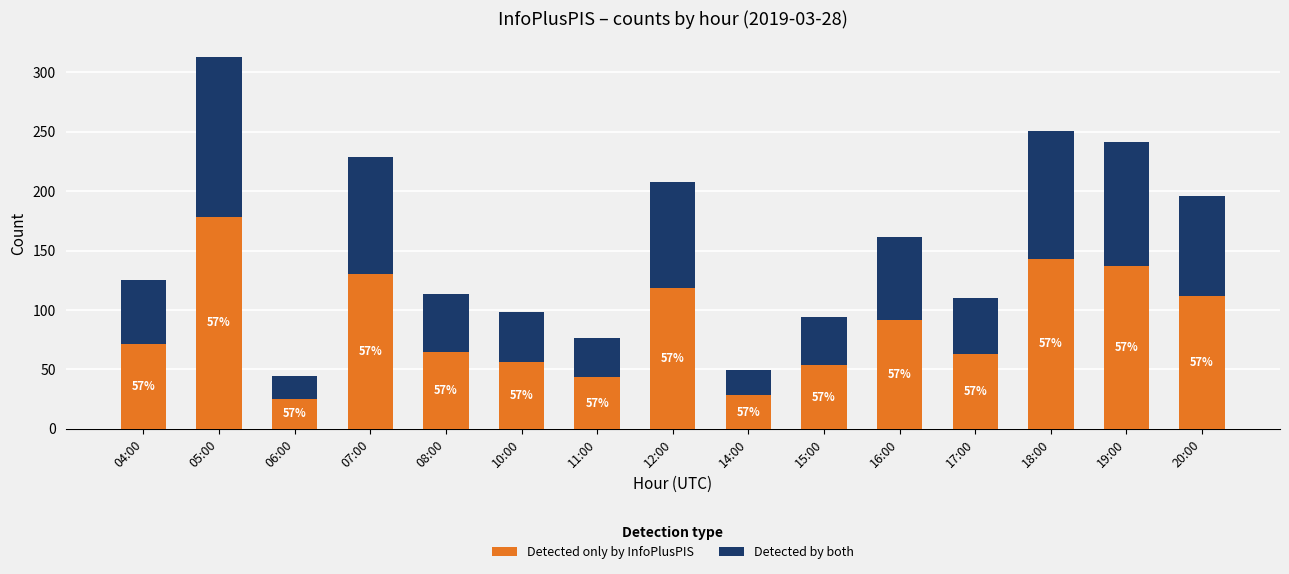

What is the difference between the Detected only by InfoPlusPIS values at 17:00 and 04:00?

8.6